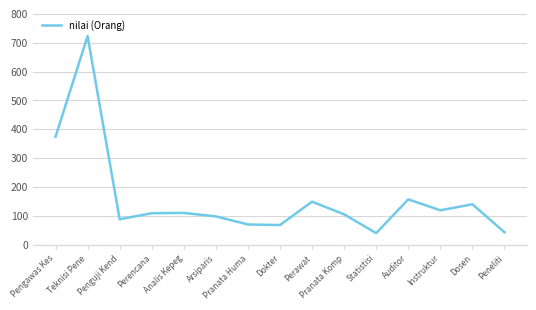

How many lines are shown in the chart?

1